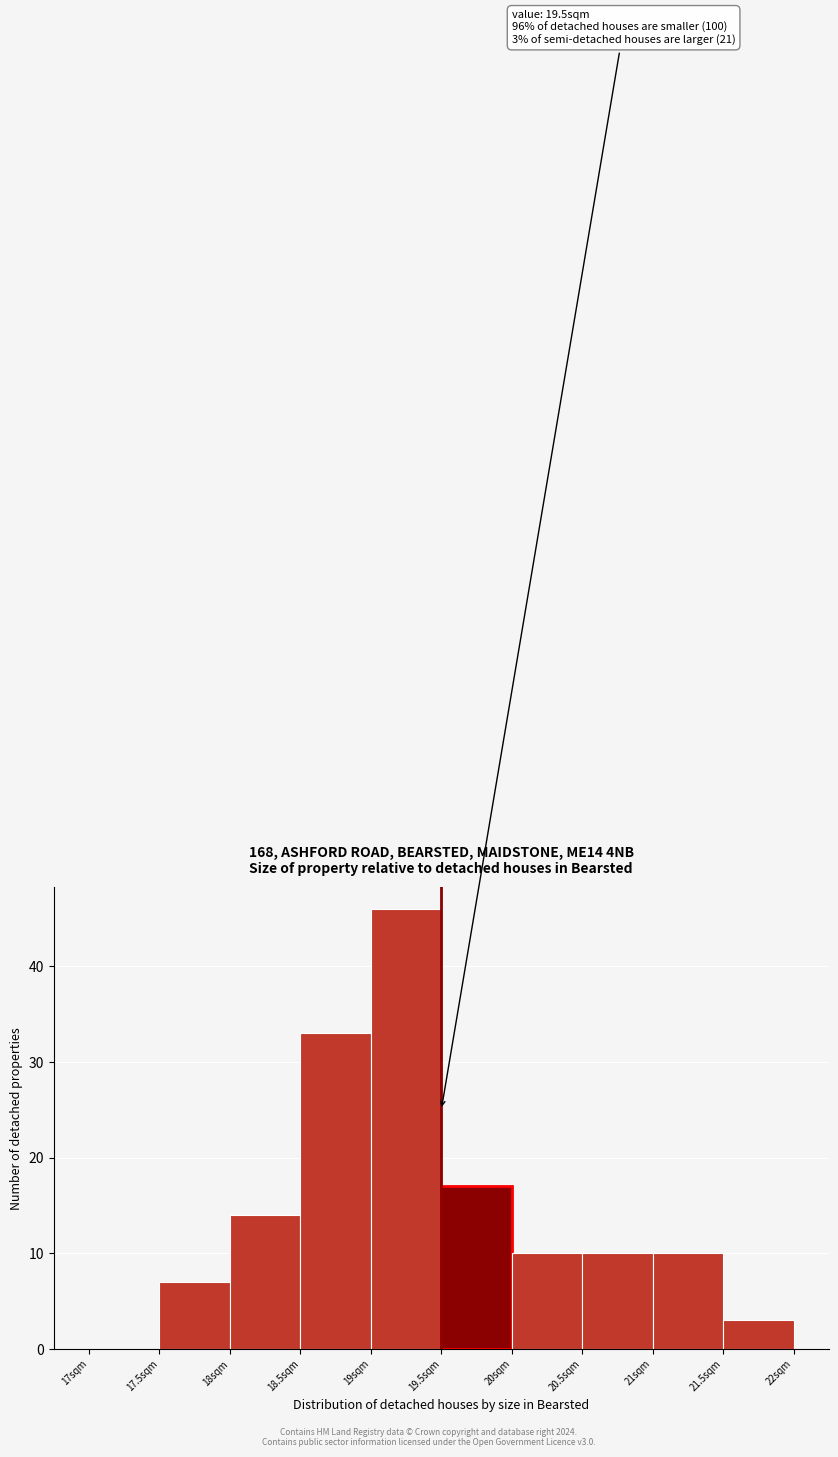

Which range on the x-axis has the tallest bar?

19.0 to 19.5